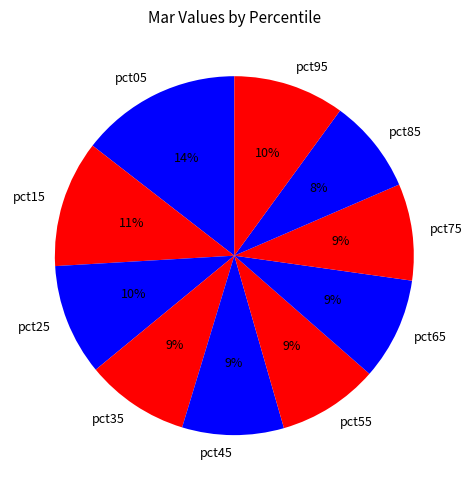

Is the sum of pct45 and pct65 greater than half?

No